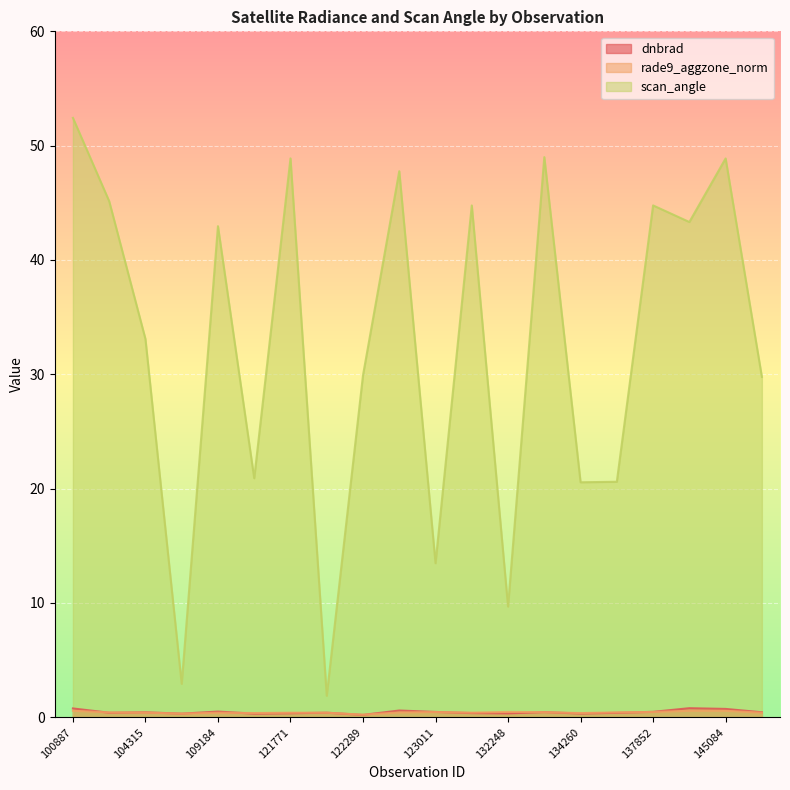

Is the value of rade9_aggzone_norm at 122118 greater than the value of scan_angle at 132798?

No